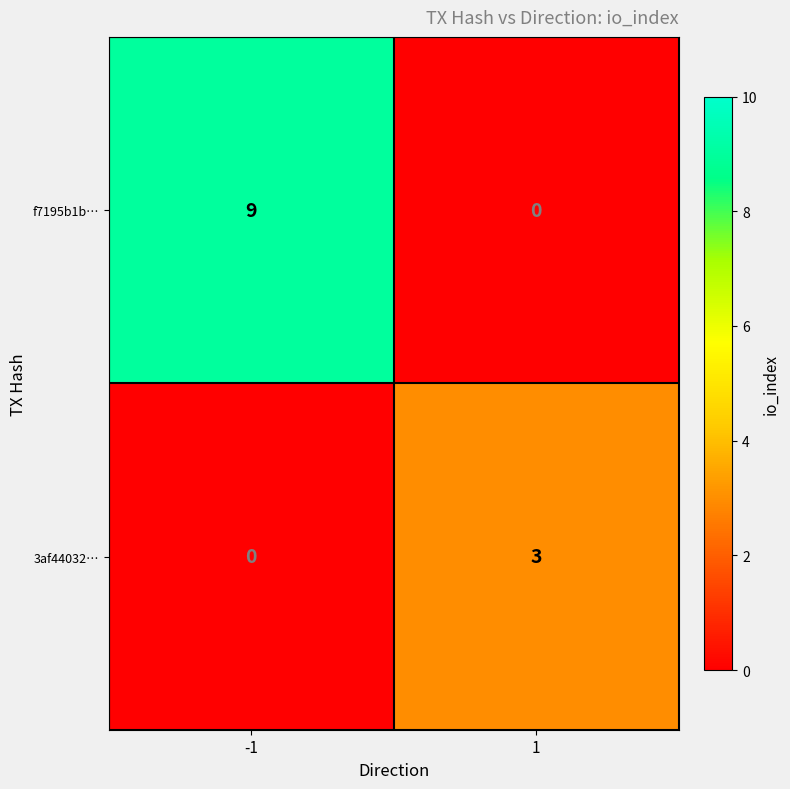

Reading right to left, list all the values displayed in this chart.

f7195b1b…: 0	9
3af44032…: 3	0